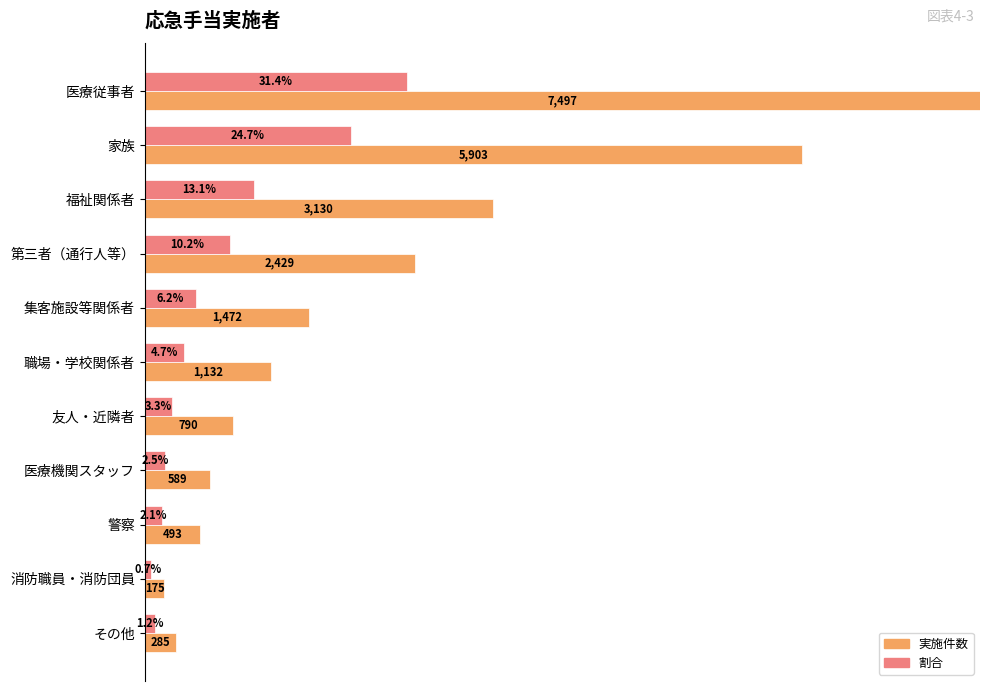

Does the chart contain stacked bars?

No